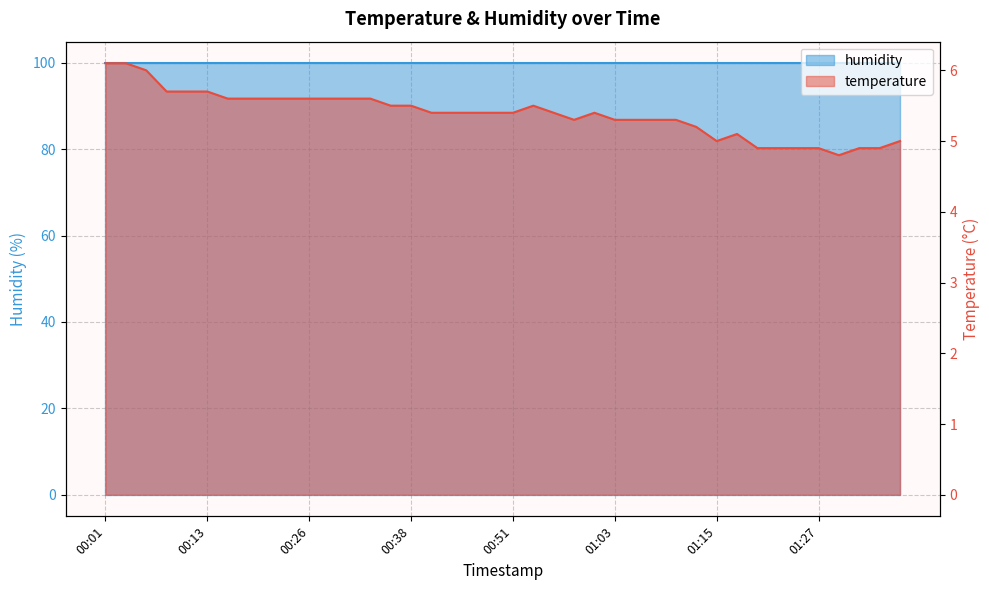

How many interior local peaks (higher than both neighbors) does the data have?

3